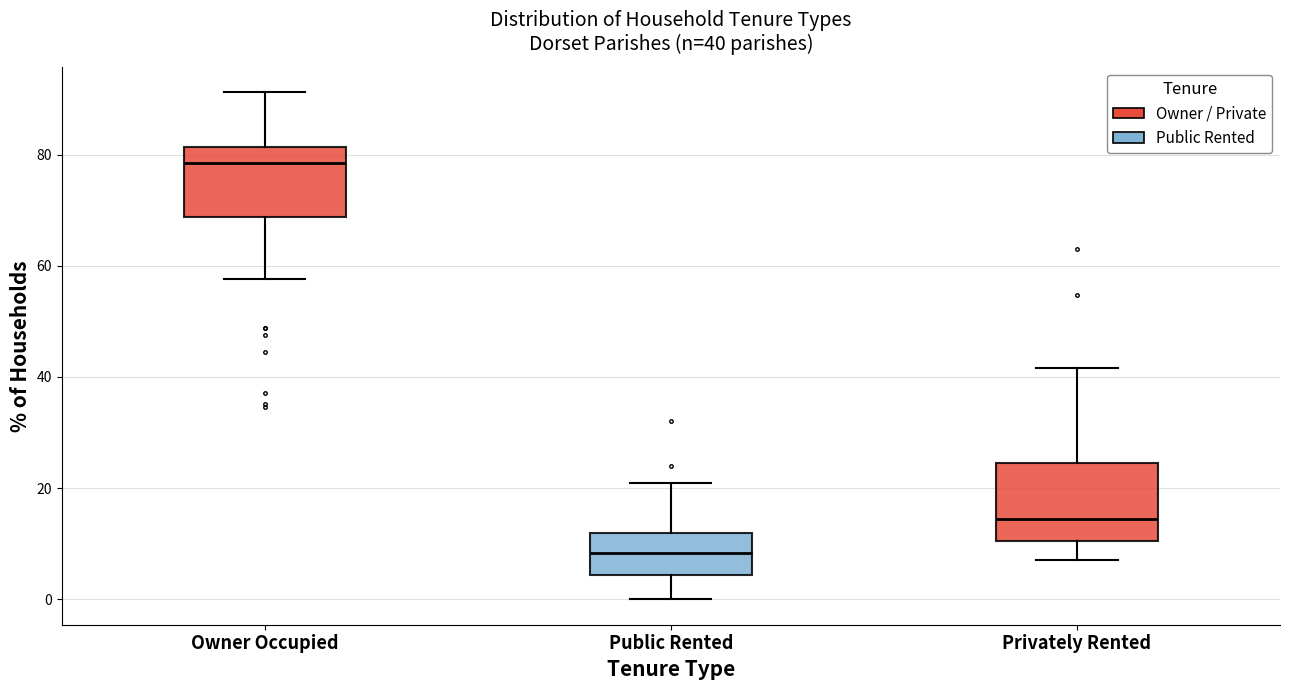

Which box has the lowest median line?

Public Rented